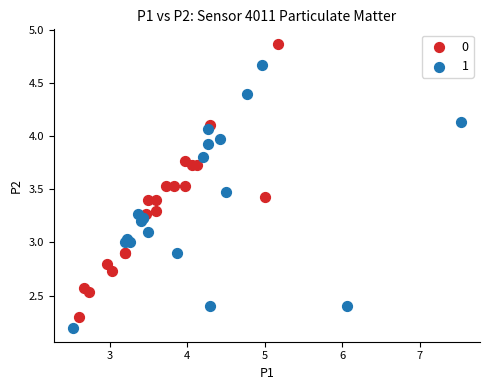

Which series contains the lowest Y value?

1